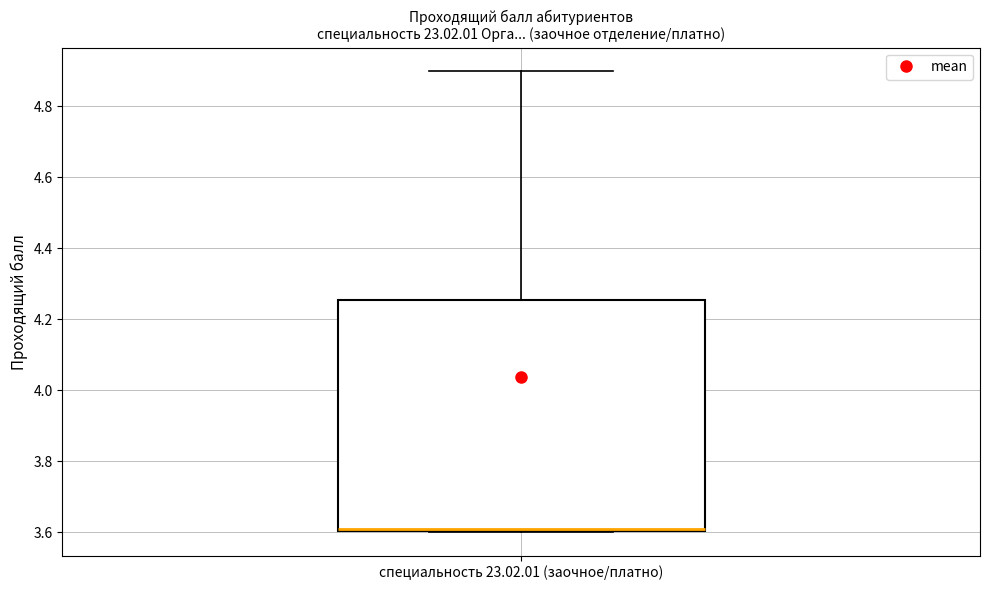

Transcribe this box plot: give where the median line is, the range the box spans, and where the two whiskers end, as read against the y-axis. The values are not printed on the chart, so give them approximately, as read against the axis.

median 3.62 (drawn on the box's lower edge), box 3.60 to 4.26, whiskers 3.60 to 4.90